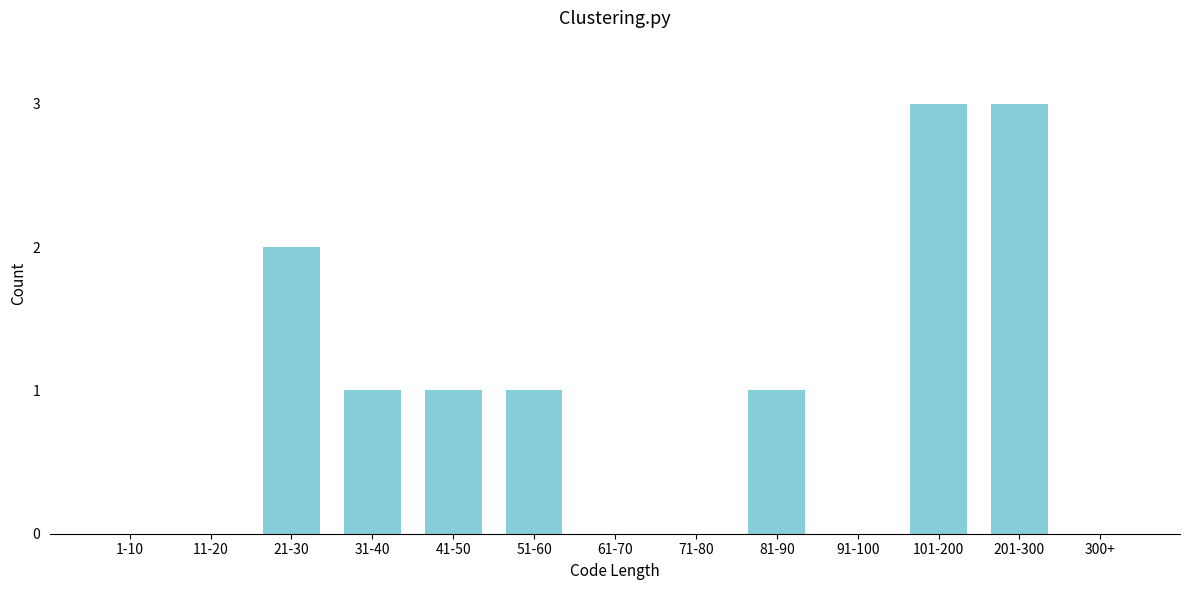

What is the sum of the values at 201-300 and 91-100?

3